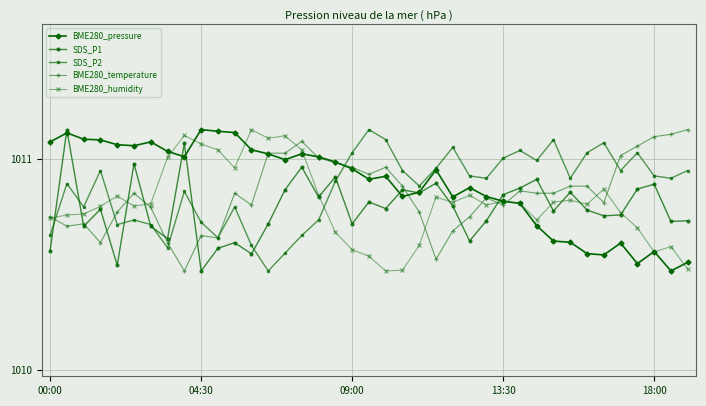

At how many categories does at least one series exceed 1010?

39